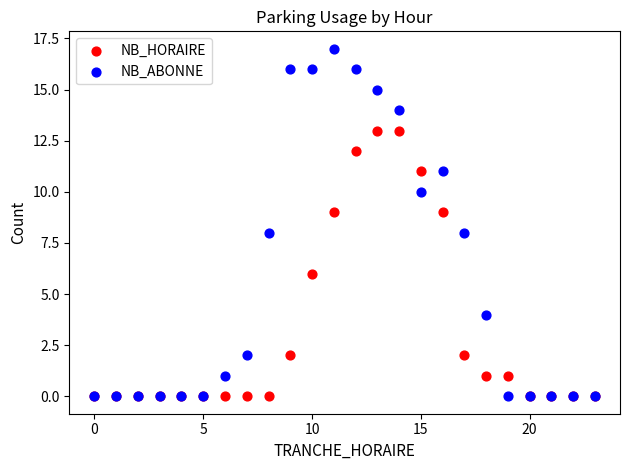

Which series has the widest spread of Y values?

NB_ABONNE